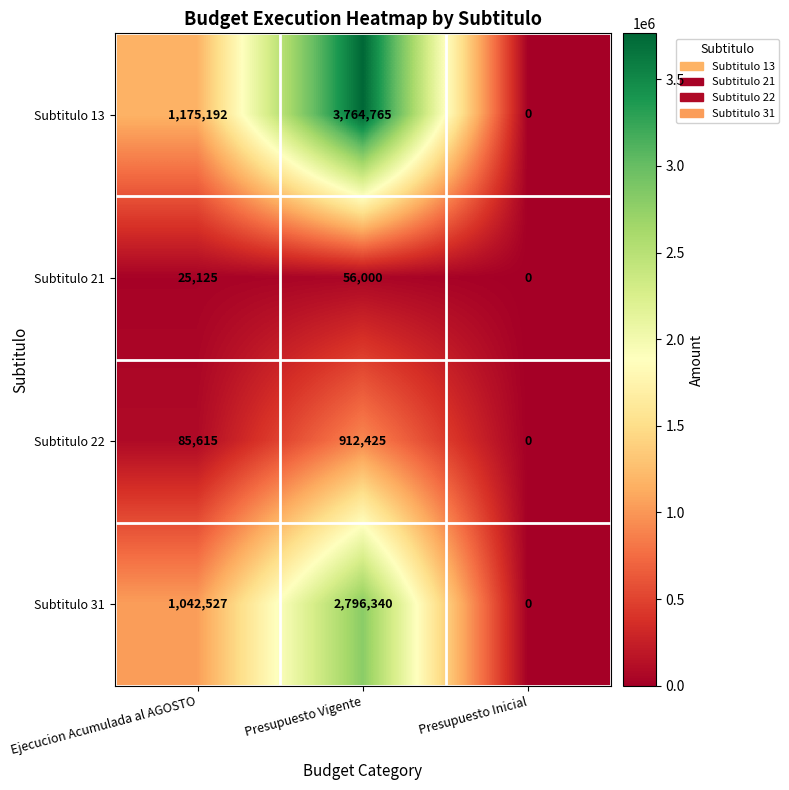

Reading left to right, extract all data points from this chart.

Subtitulo 13: Ejecucion Acumulada al AGOSTO=1175192	Presupuesto Vigente=3764765	Presupuesto Inicial=0
Subtitulo 21: Ejecucion Acumulada al AGOSTO=25125	Presupuesto Vigente=56000	Presupuesto Inicial=0
Subtitulo 22: Ejecucion Acumulada al AGOSTO=85615	Presupuesto Vigente=912425	Presupuesto Inicial=0
Subtitulo 31: Ejecucion Acumulada al AGOSTO=1042527	Presupuesto Vigente=2796340	Presupuesto Inicial=0